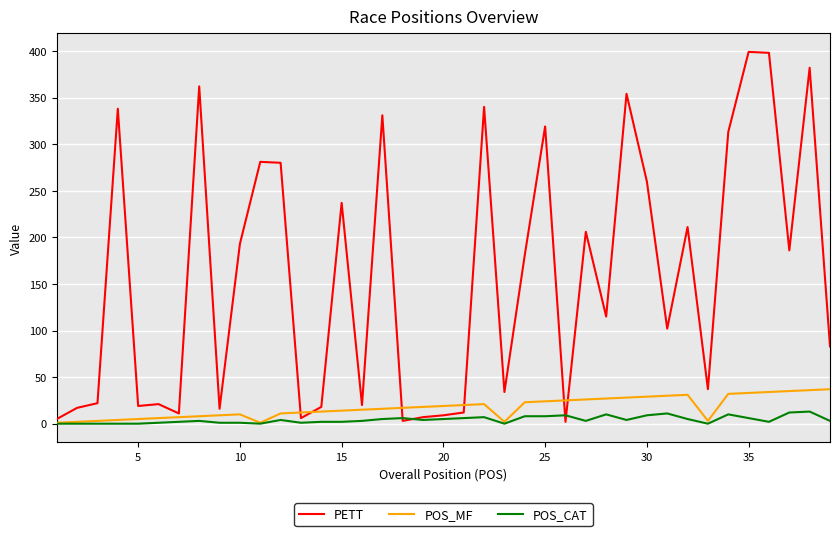

Which series has the largest range (max minus min)?

PETT